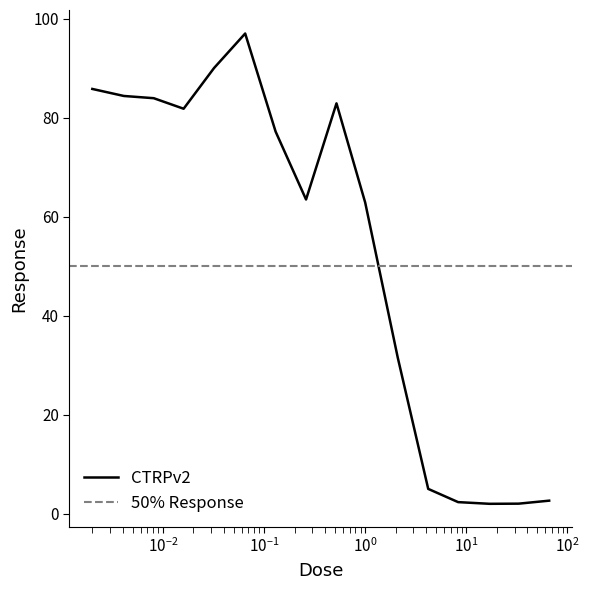

List the labels in order of value, smallest first.

17.0, 33.0, 8.3, 66.0, 4.2, 2.1, 1.0, 0.26, 0.13, 0.016, 0.52, 0.0081, 0.0041, 0.002, 0.032, 0.065